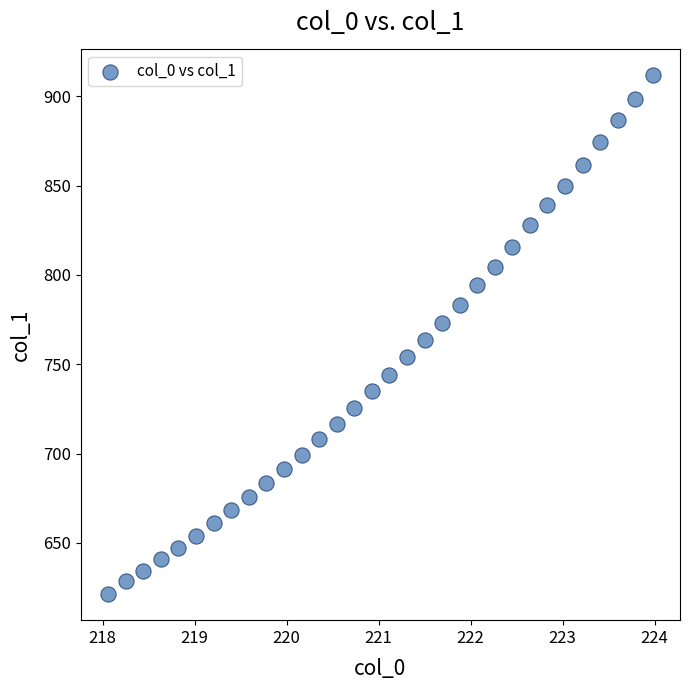

What is the range of X values (max minus min)?

5.9